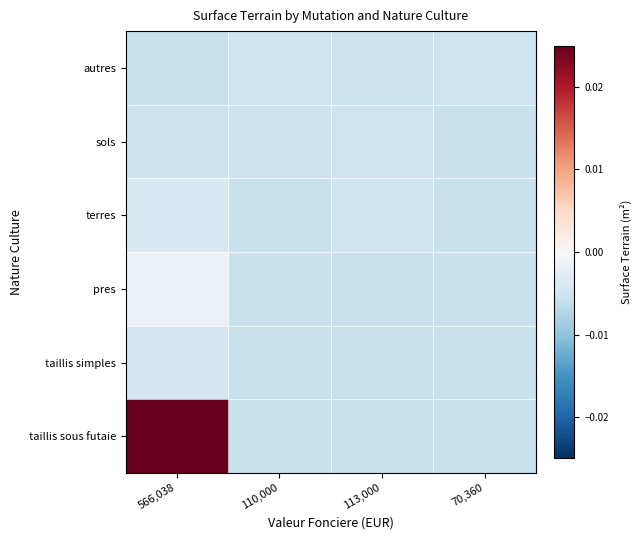

How many data points does each series have?

4